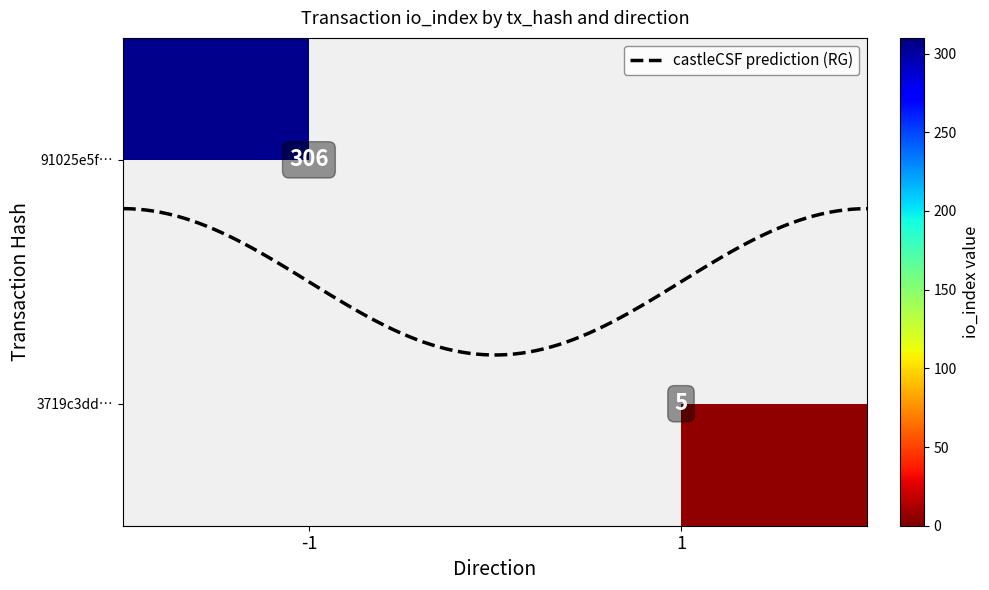

What is the maximum value for 3719c3dd70dadb02a16e259e6ff490e4aafbb3f?

5.0